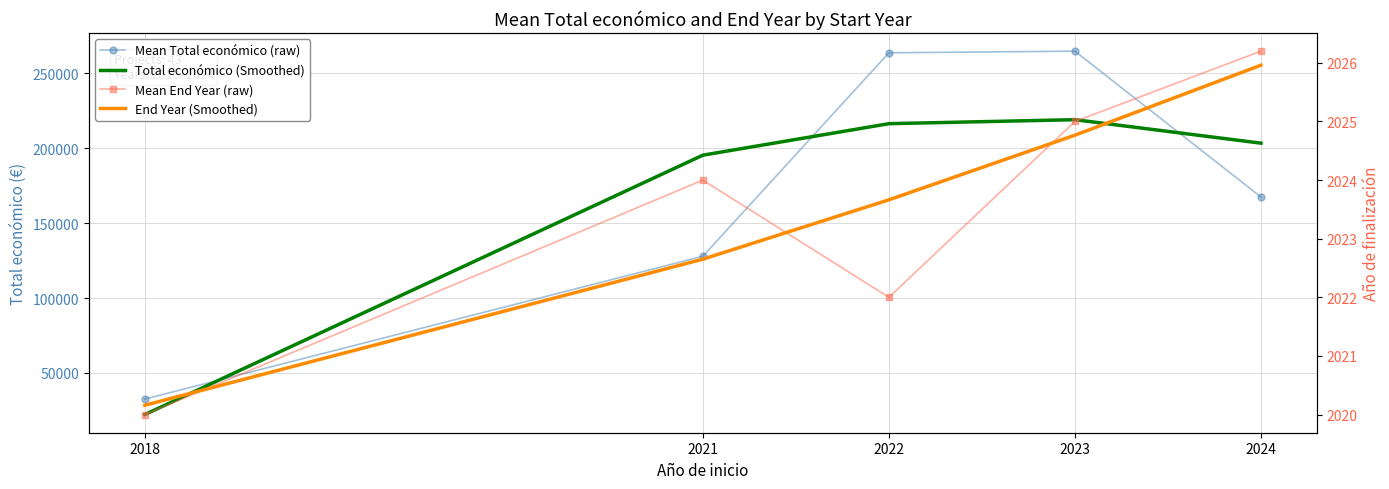

Rank the categories by Total económico (Smoothed) value from highest to lowest.

2023, 2022, 2024, 2021, 2018